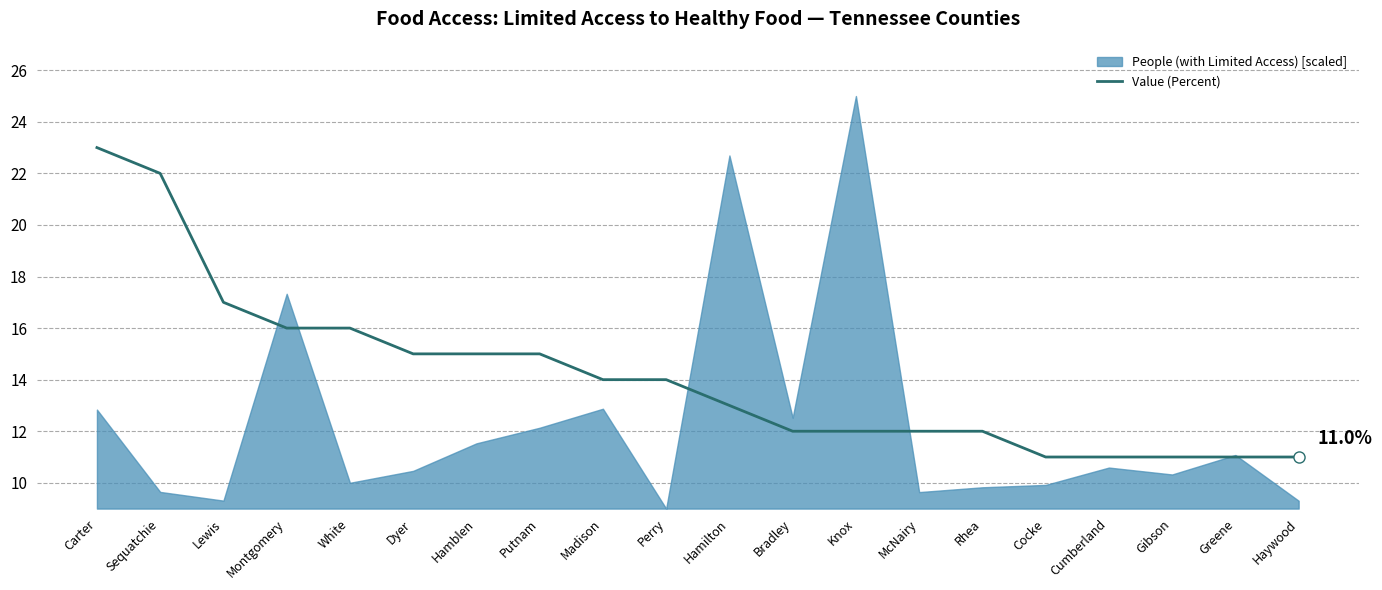

What is the change in value from Perry to Gibson?

-3